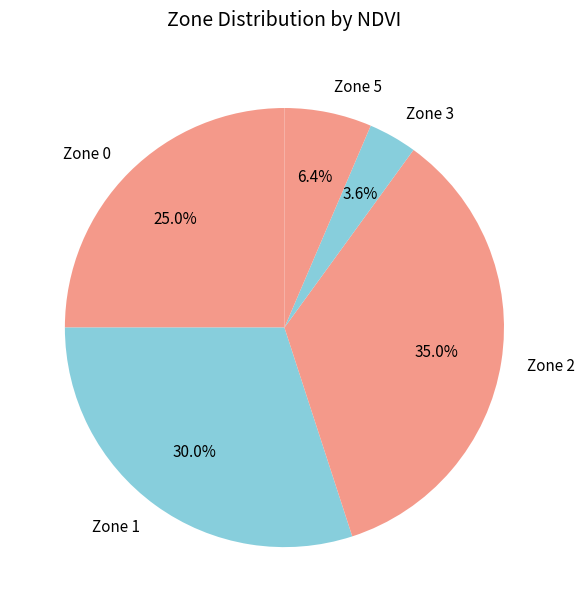

Which slice is the largest?

Zone 2